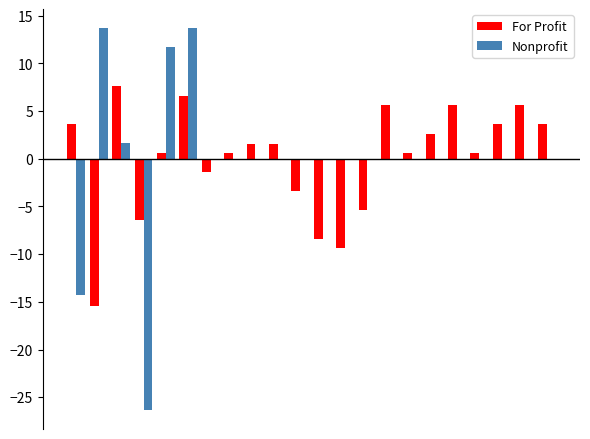

How many values in For Profit are above zero?

15